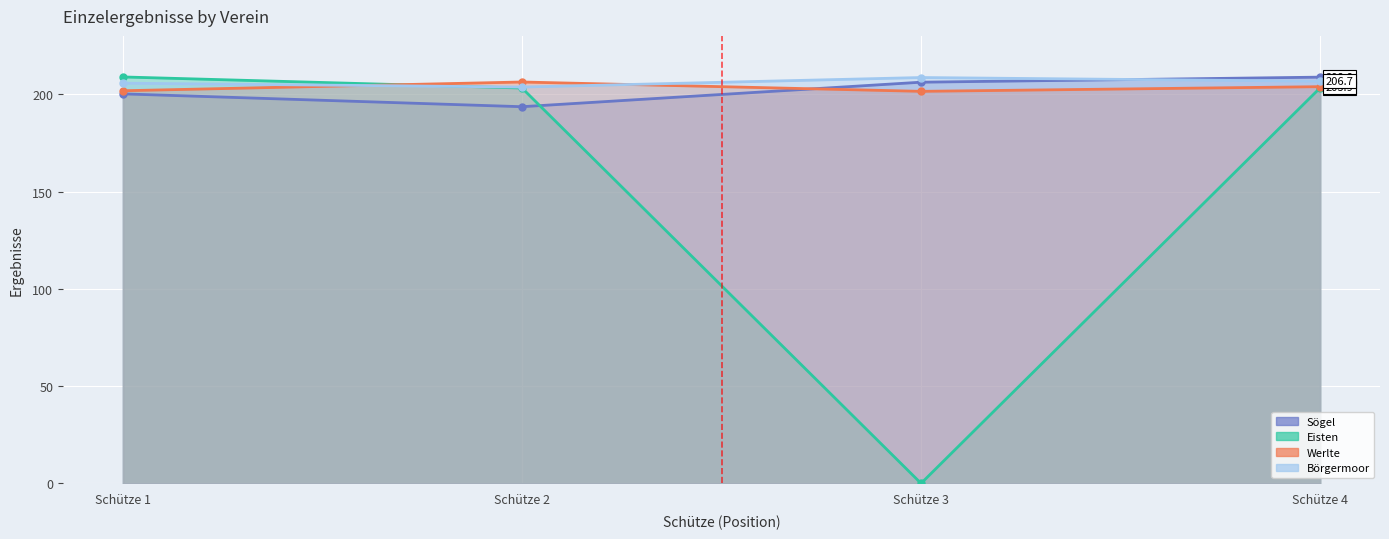

Which category has the lowest value across all series?

Schütze 3